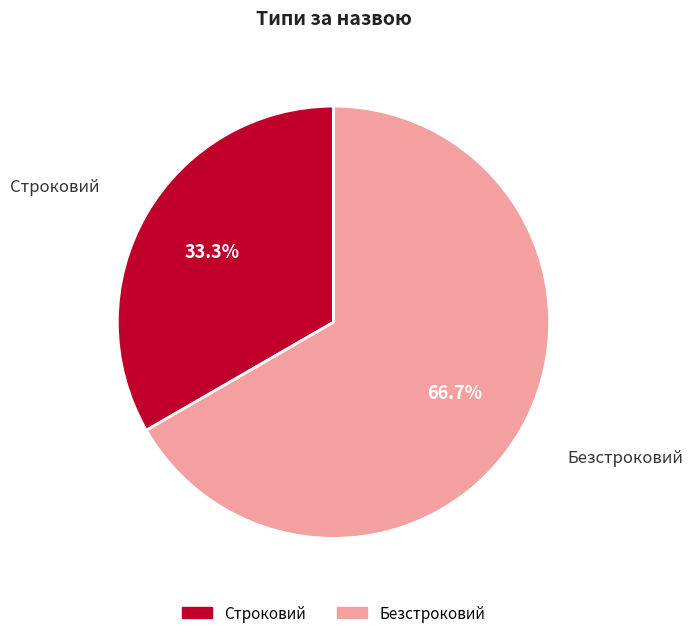

The Строковий slice represents 27% of the pie. True or false?

False